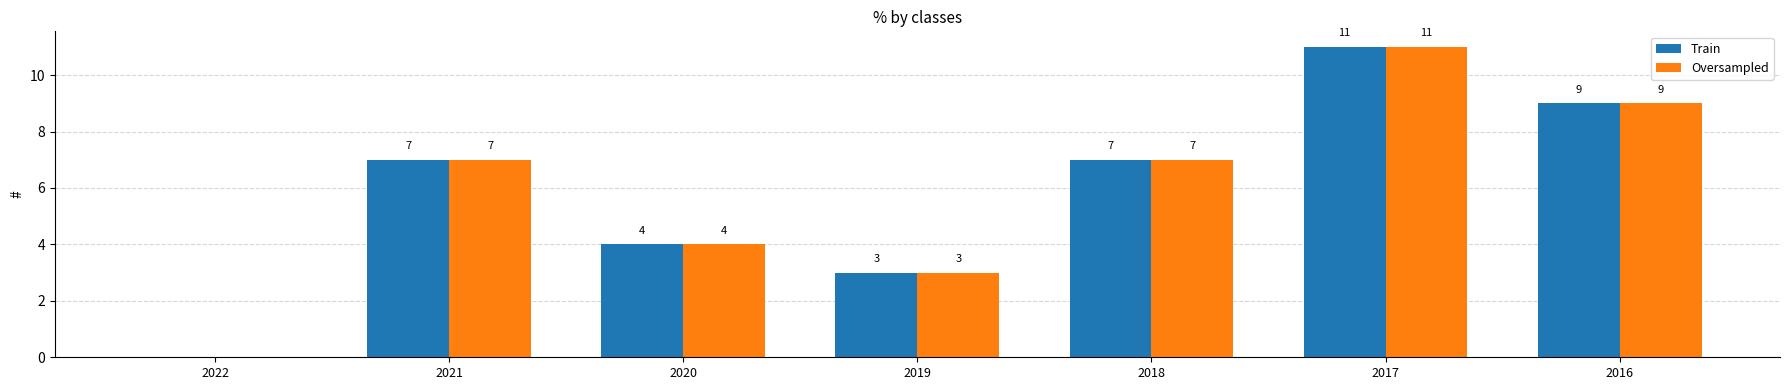

How many groups of bars are there?

7